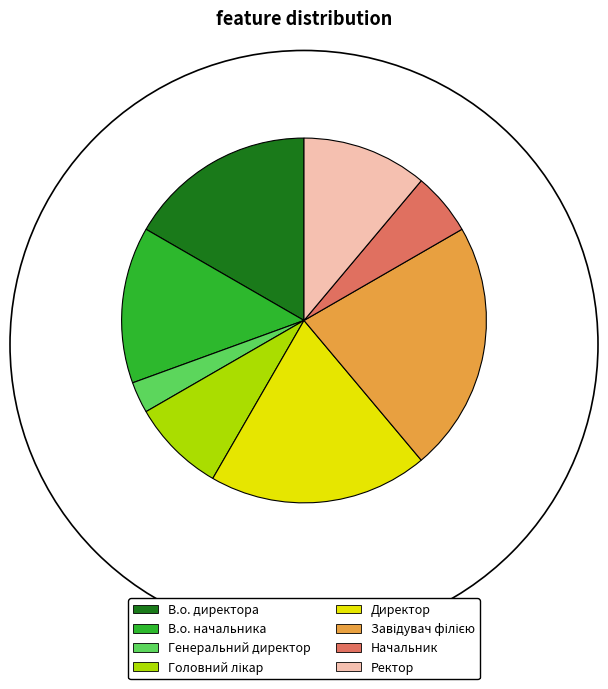

Combined, do Ректор and В.о. директора account for over 50%?

No